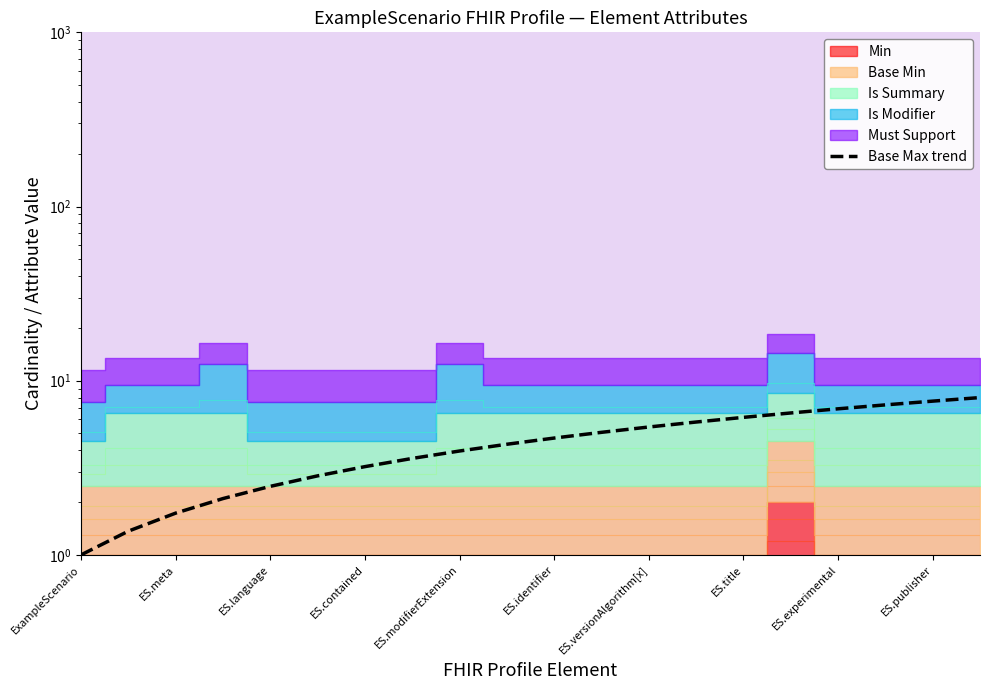

True or false: the data shows 5.4 at ES.versionAlgorithm[x].

True